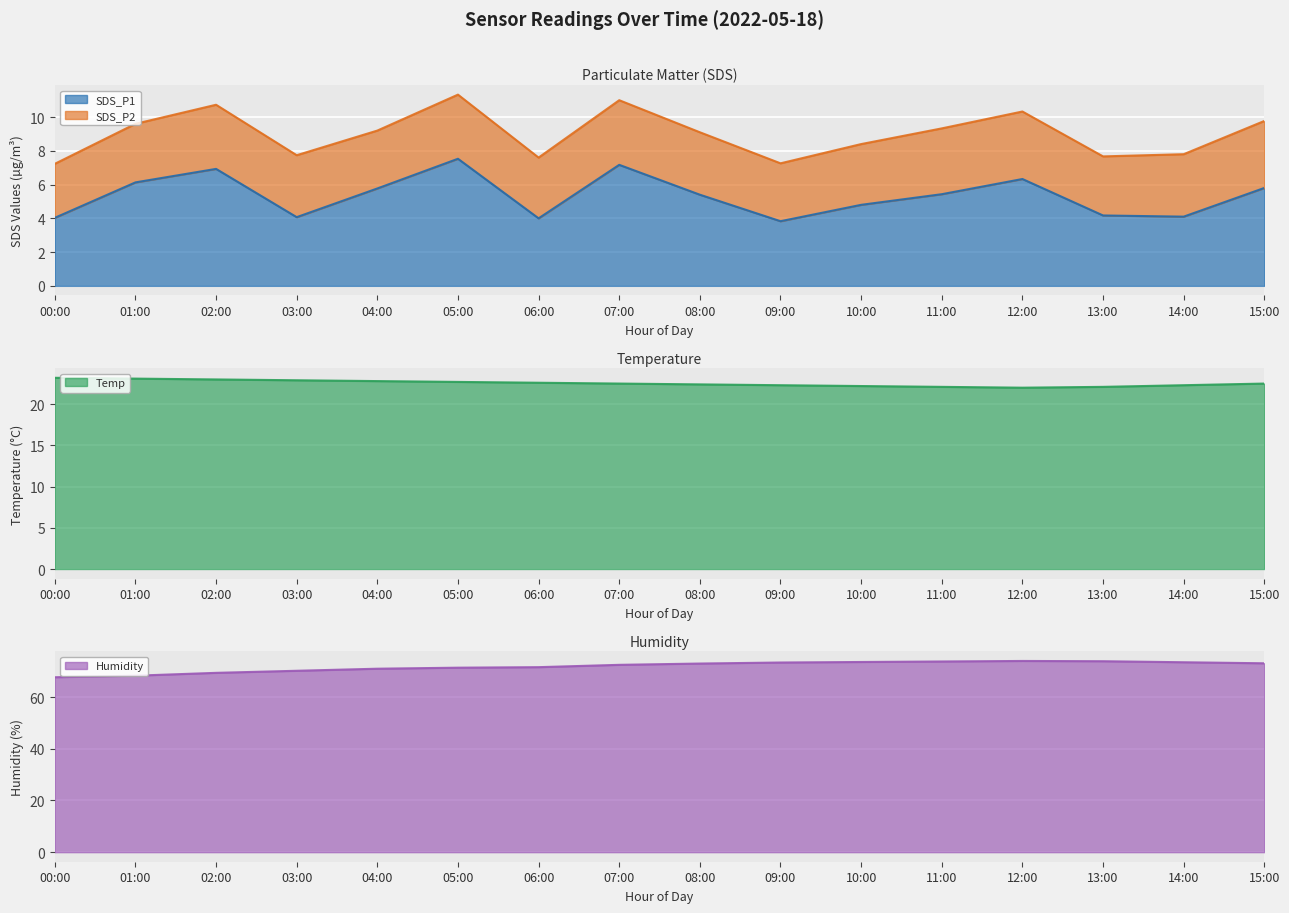

True or false: SDS_P1 and Humidity cross at least once.

False